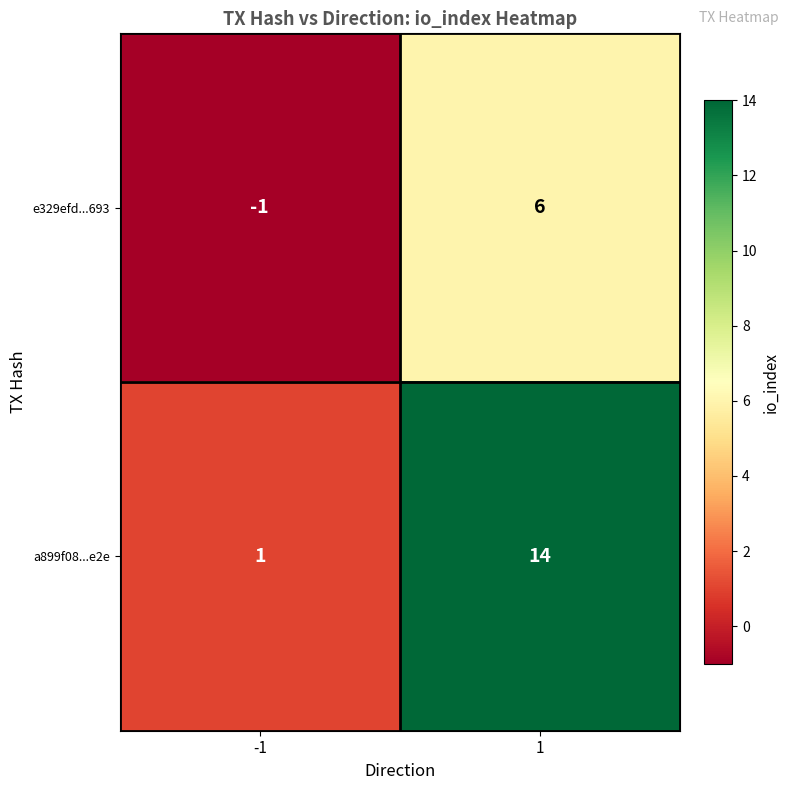

Rank the series by their average value, from lowest to highest.

e329efd...693, a899f08...e2e